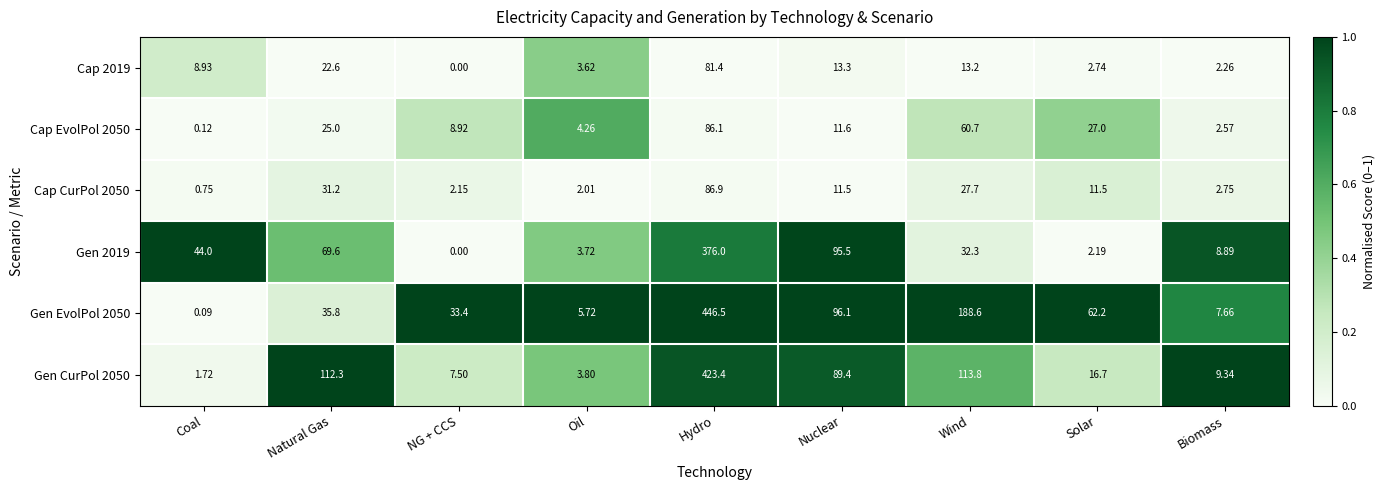

At which category is the sum across all series the highest?

Hydro